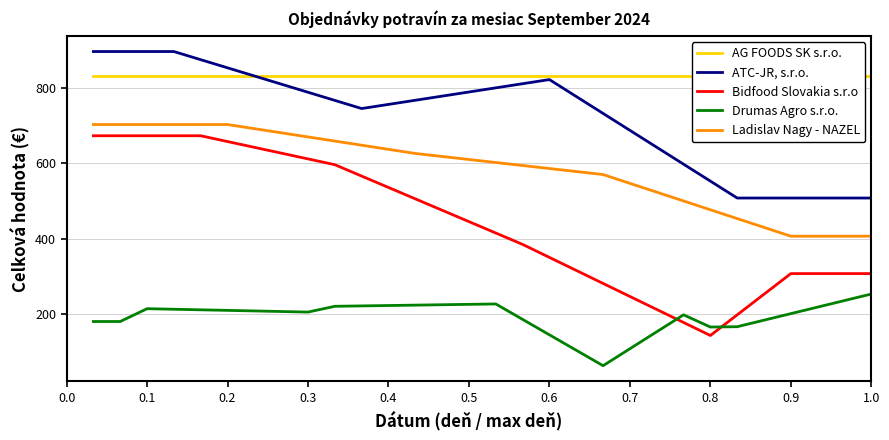

What is the maximum value for Ladislav Nagy - NAZEL?

702.8